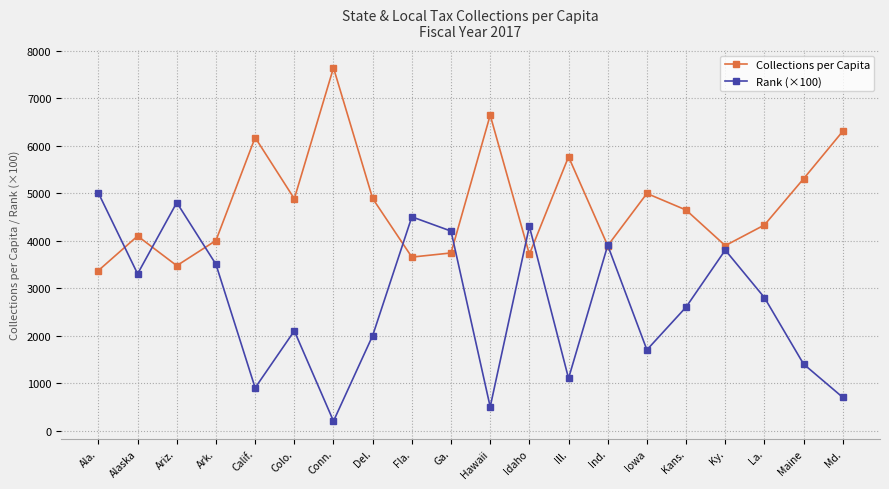

How many data points does each series have?

20